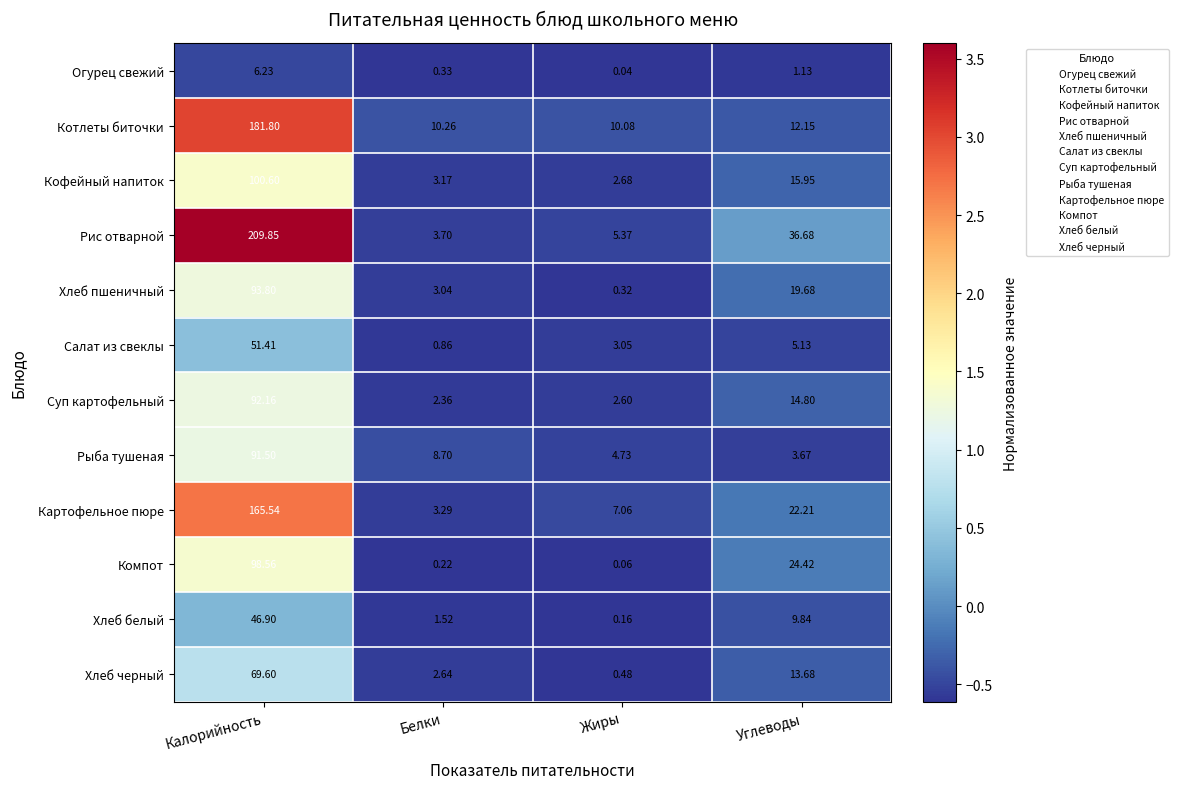

At which label is Салат из свеклы closest to 26?

Углеводы